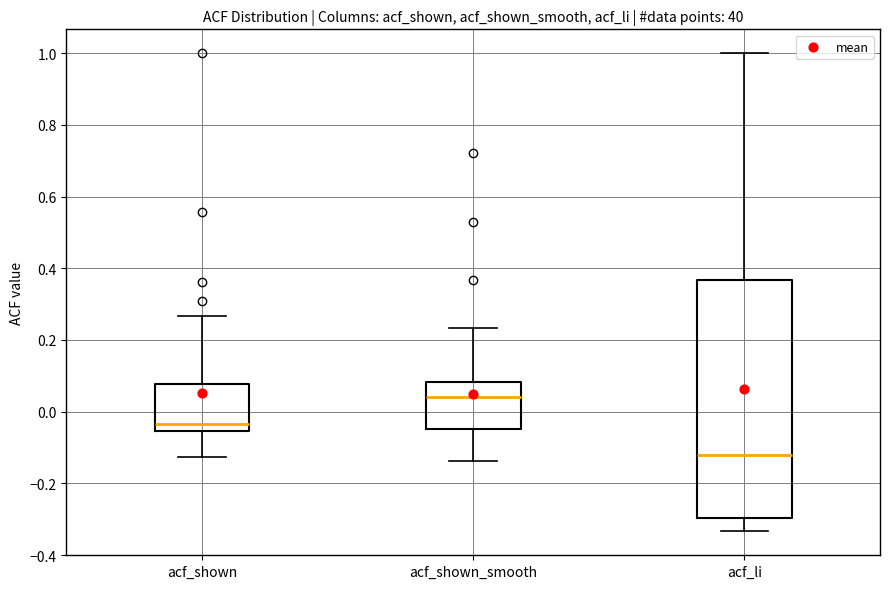

Reading left to right, read every box against the y-axis: the position of its median line, the range the box covers, and the ends of its whiskers. The values are not printed on the chart, so give them approximately, as read against the axis.

acf_shown: median -0.04, box -0.06 to 0.08, whiskers -0.12 to 0.26
acf_shown_smooth: median 0.04, box -0.04 to 0.08, whiskers -0.14 to 0.24
acf_li: median -0.12, box -0.30 to 0.36, whiskers -0.34 to 1.00